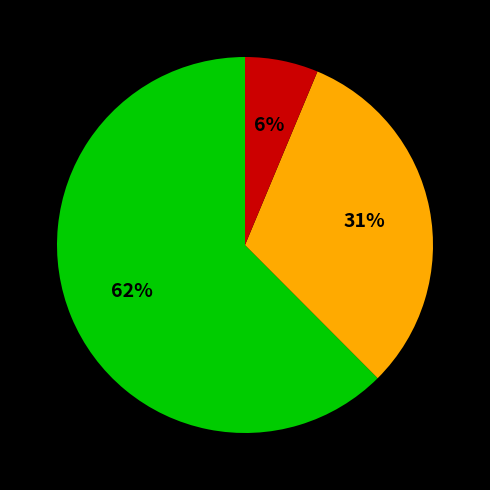

Is there a majority slice in this chart?

Yes